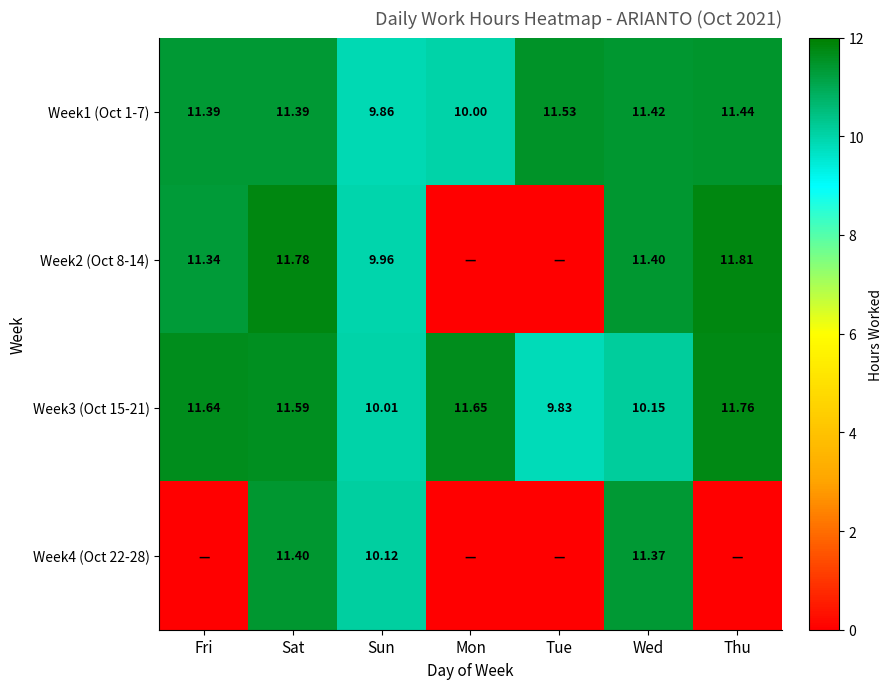

At how many categories does at least one series exceed 4?

7